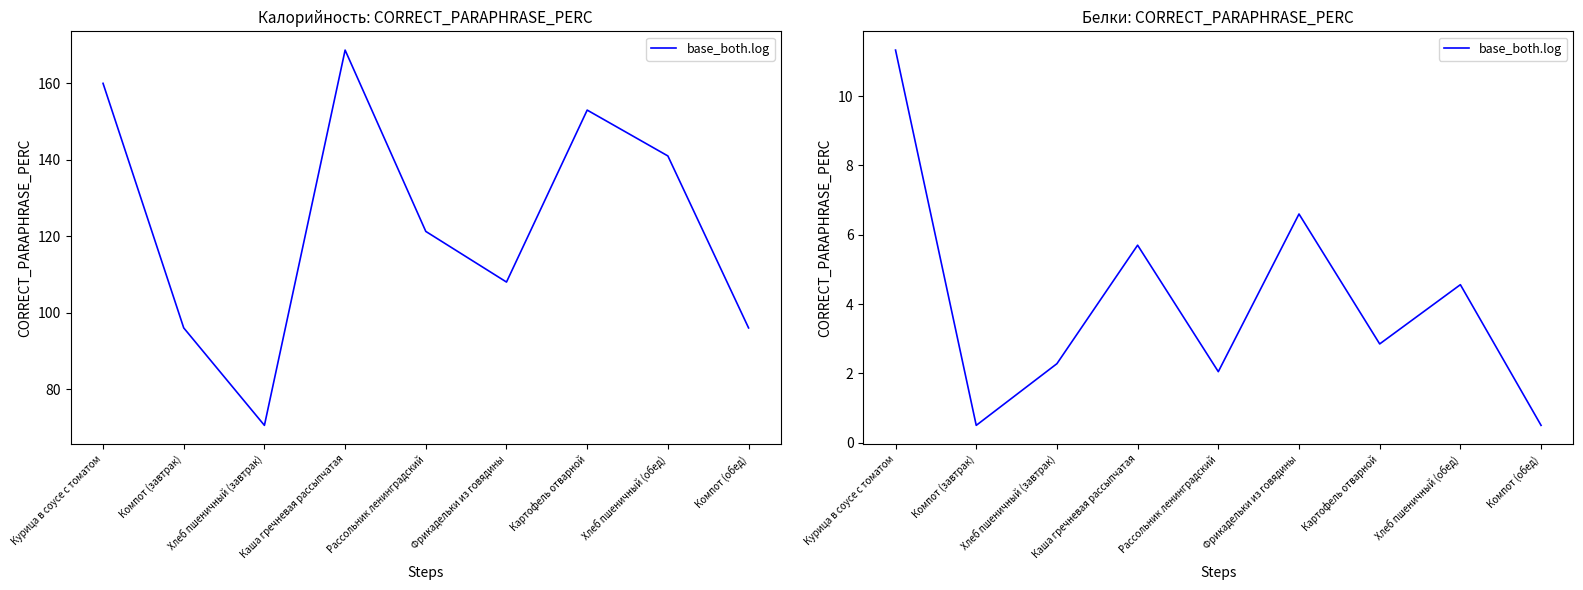

What is the smallest value displayed?

0.5